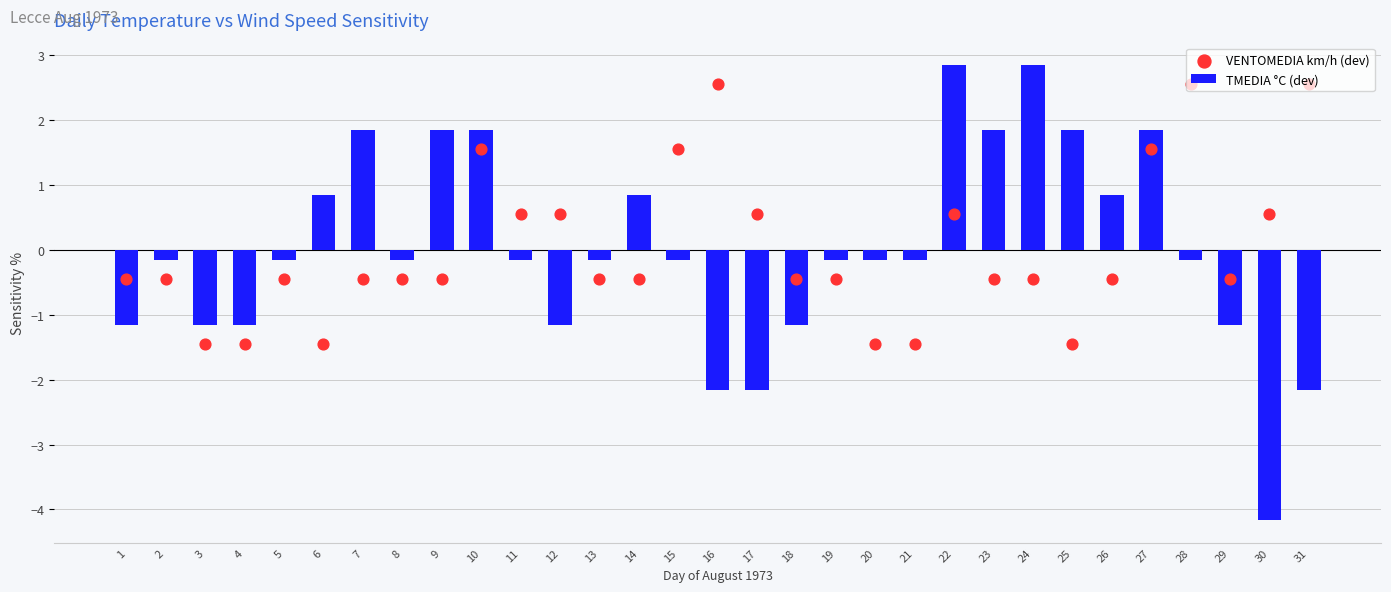

At which category is the sum across all series the highest?

10